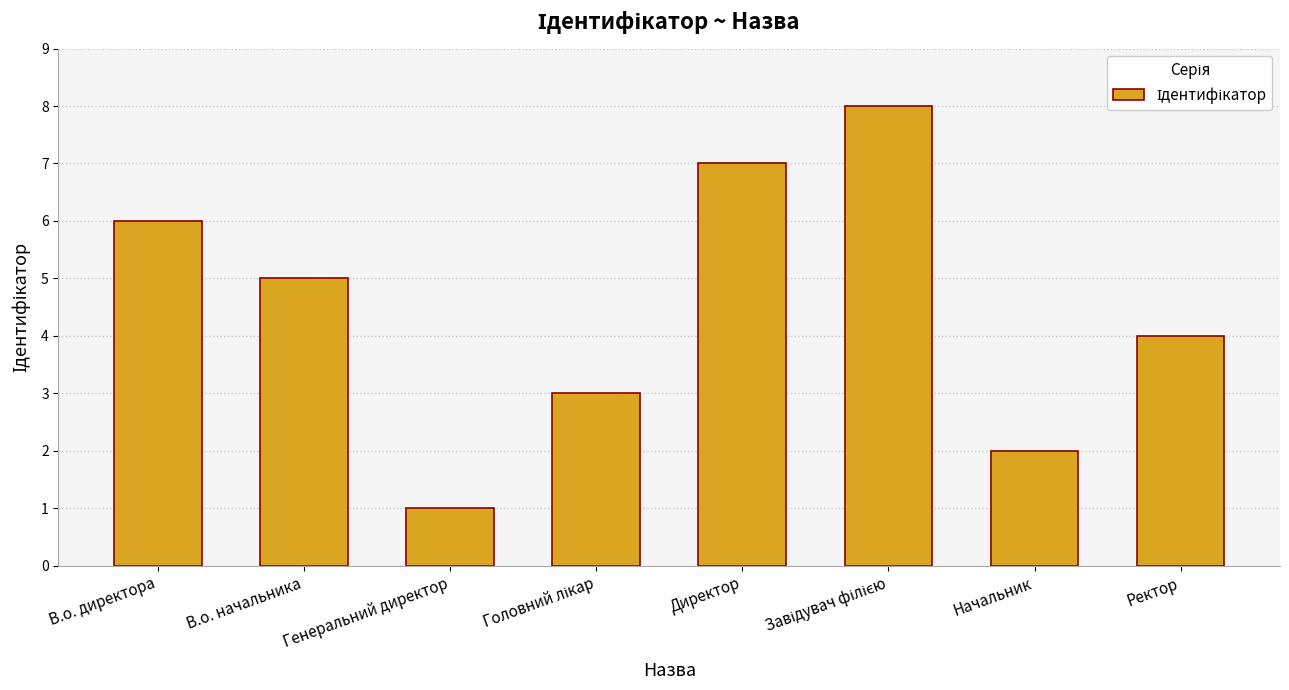

The value at Директор is 11. True or false?

False